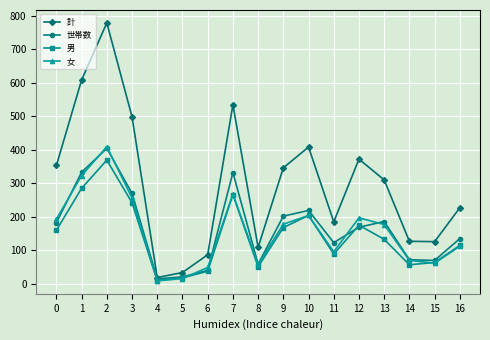

True or false: 女 and 計 intersect in this chart.

False